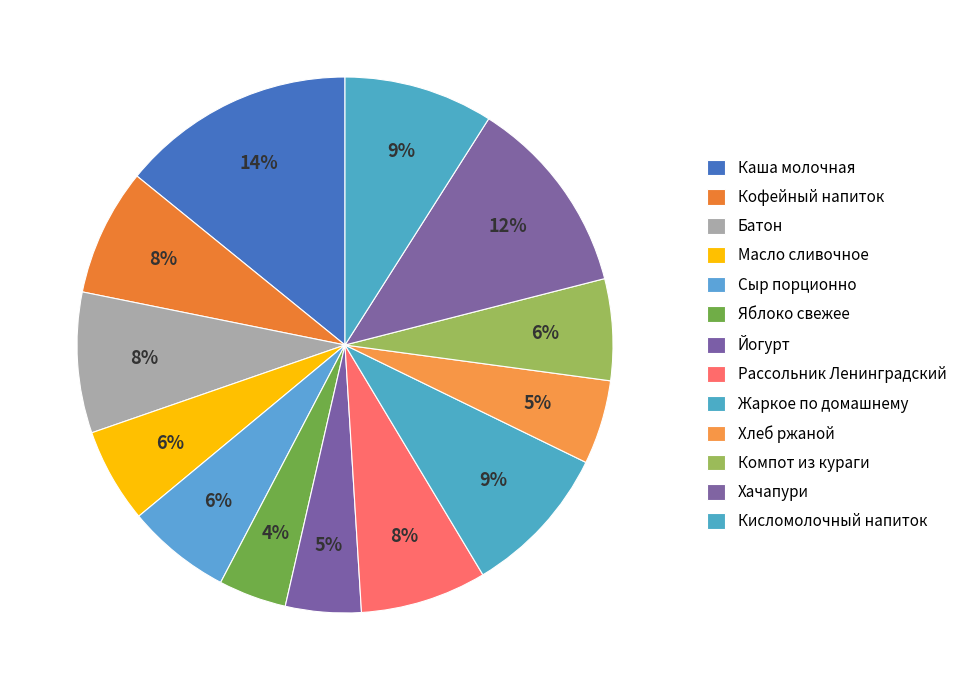

Count the number of slices in the pie.

13